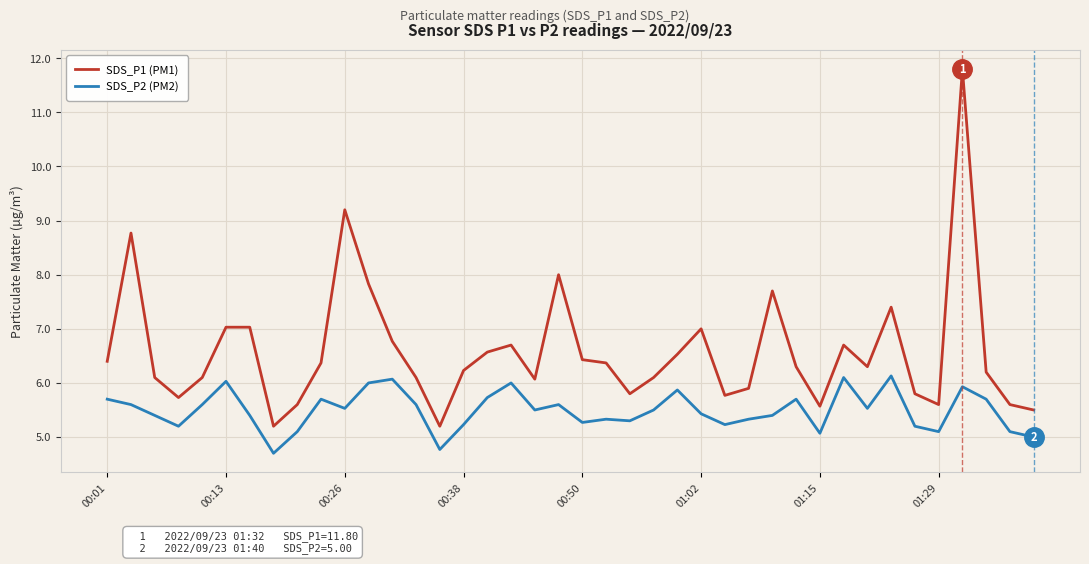

True or false: SDS_P1 (PM1) and SDS_P2 (PM2) intersect in this chart.

False